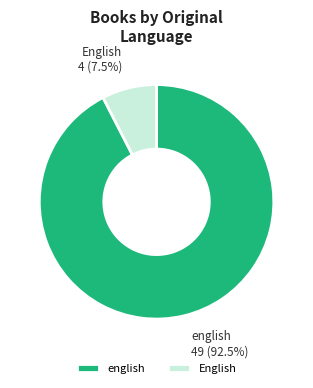

The English slice represents 2% of the pie. True or false?

False